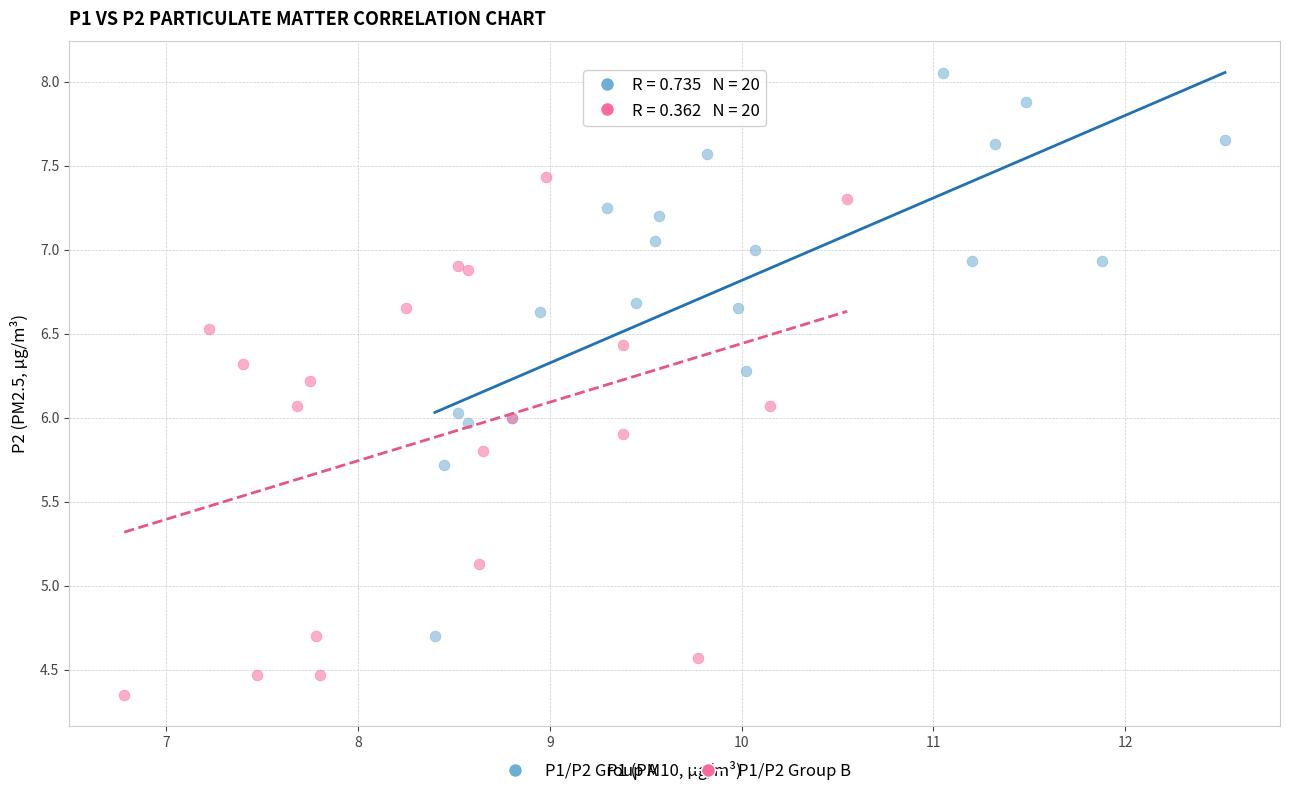

Which series contains the lowest Y value?

P1/P2 Group B